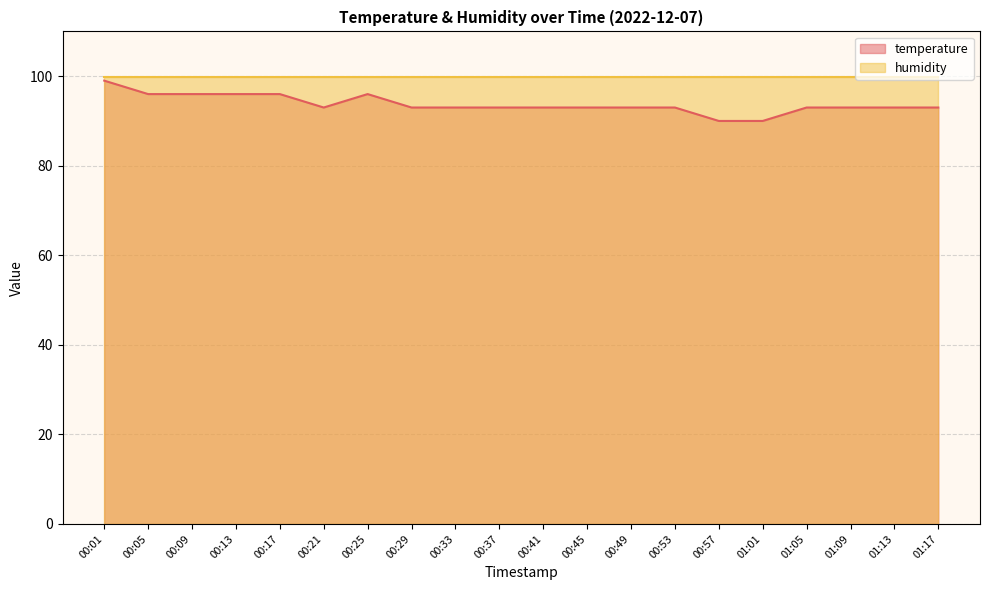

What is the greatest value displayed?

99.9